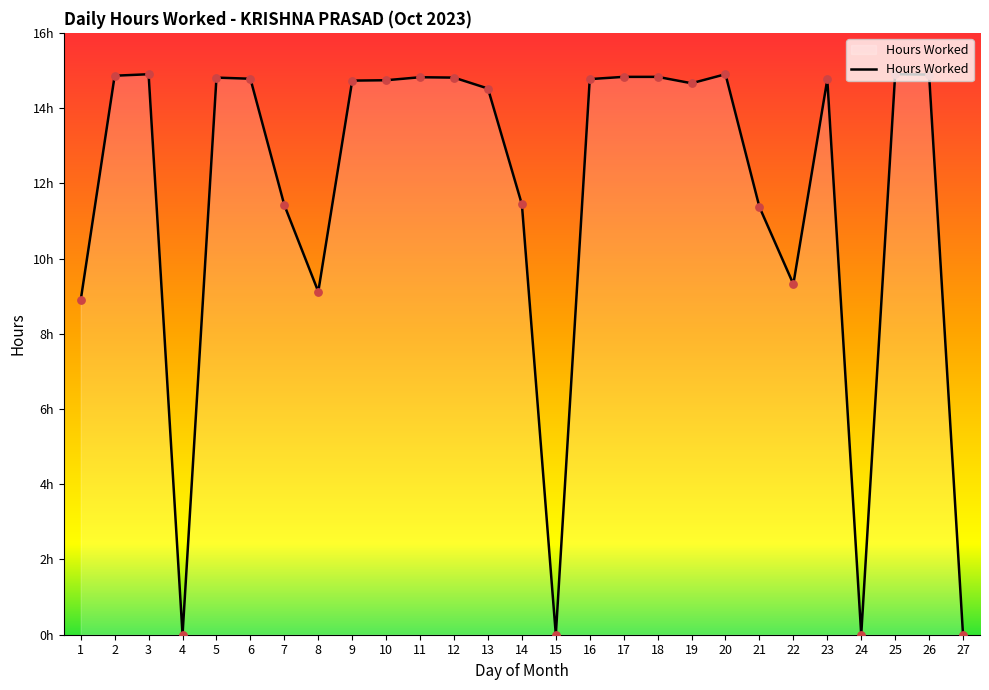

Which has a higher value, 22 or 9?

9